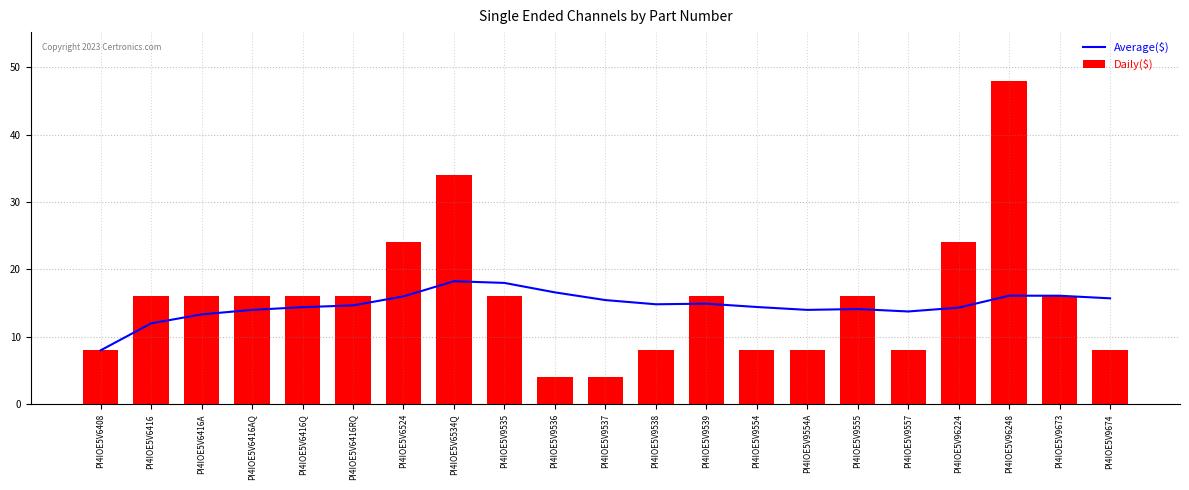

What is the difference between the maximum and minimum values in the Average($) series?

10.2